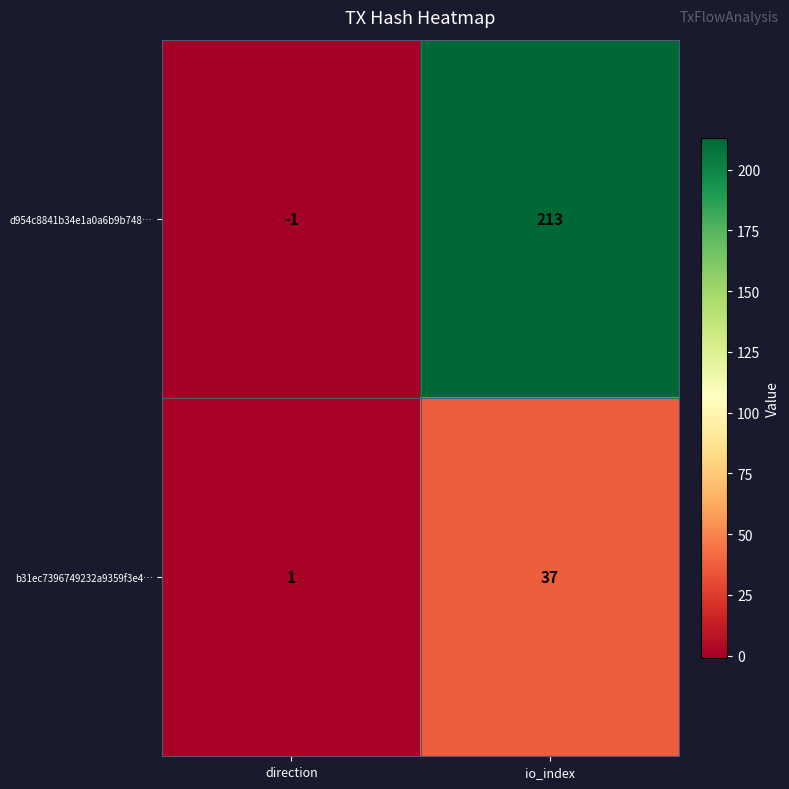

What is the difference between the highest and lowest values at direction?

2